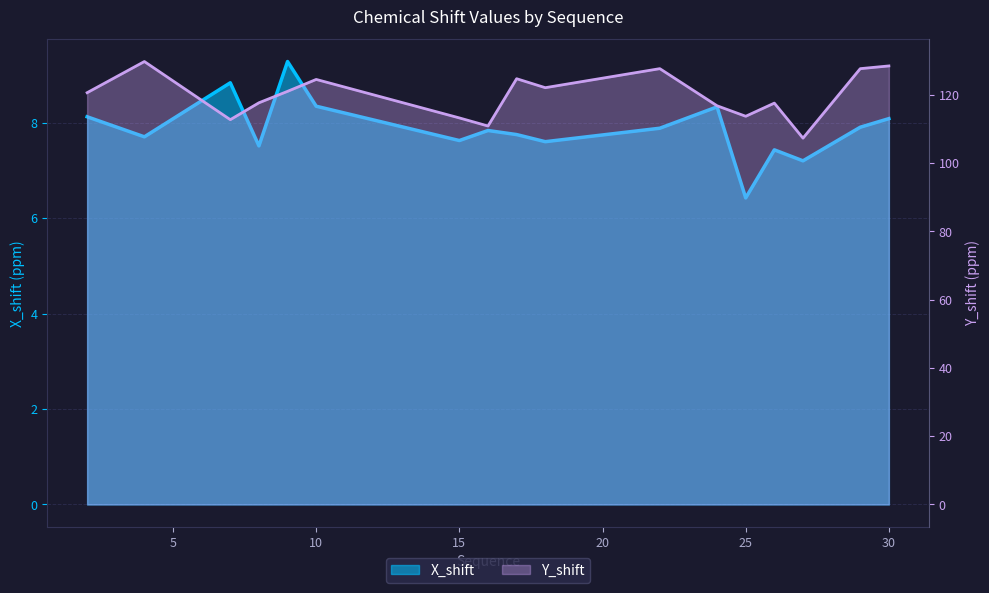

Count the number of data series in this chart.

2